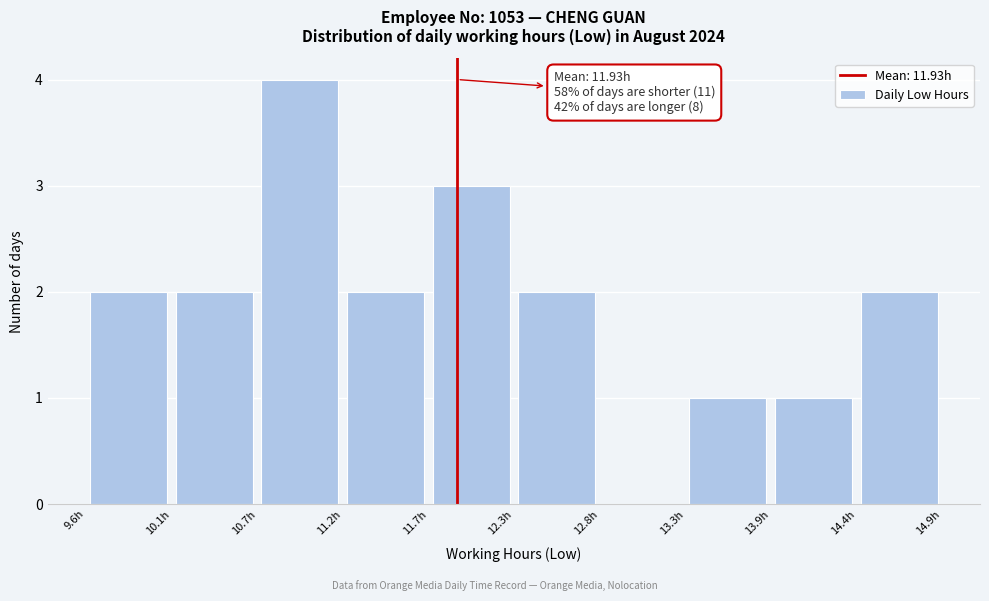

Which range on the x-axis has the tallest bar?

10.7 to 11.2